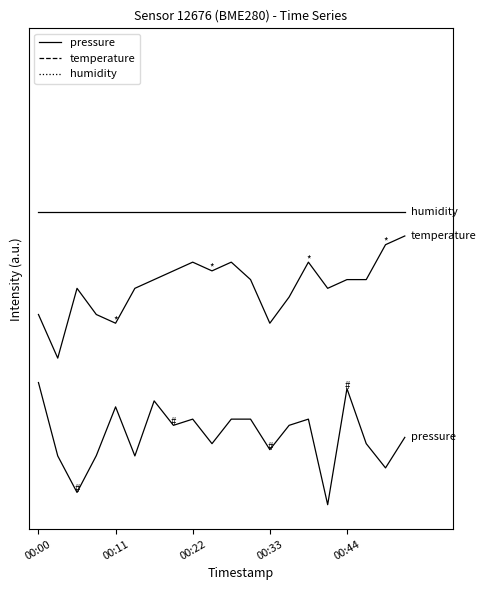

Does the chart have visible grid lines?

No